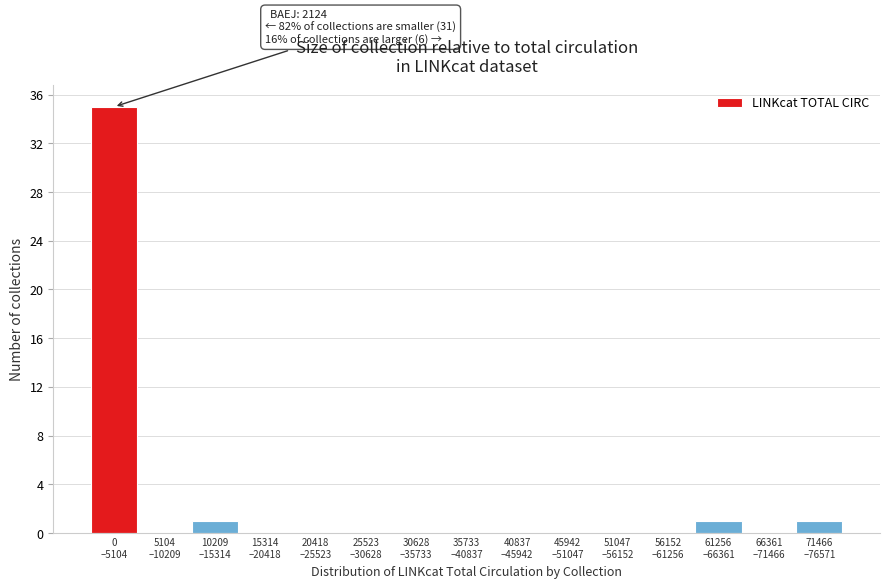

What is the sum of all values?

38